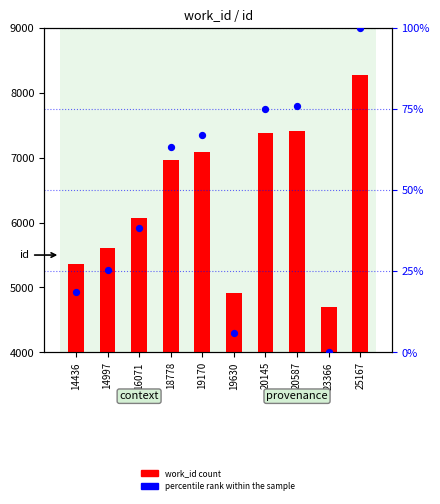

Which series has the largest total across all categories?

work_id